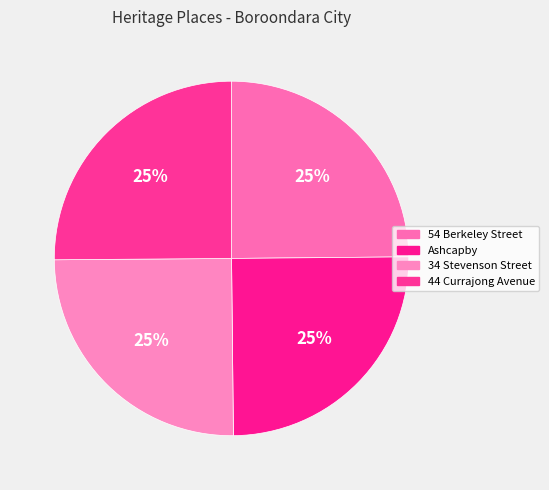

Count the number of slices in the pie.

4